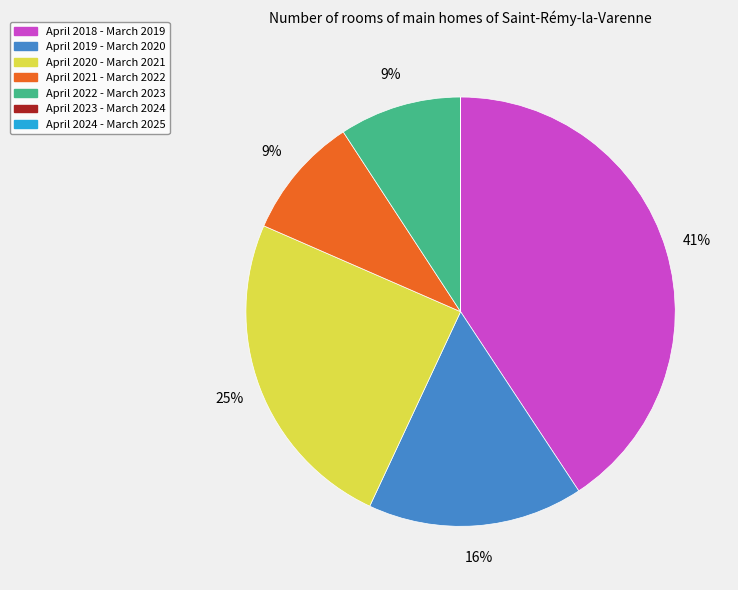

Which has a higher value, April 2022 - March 2023 or April 2019 - March 2020?

April 2019 - March 2020